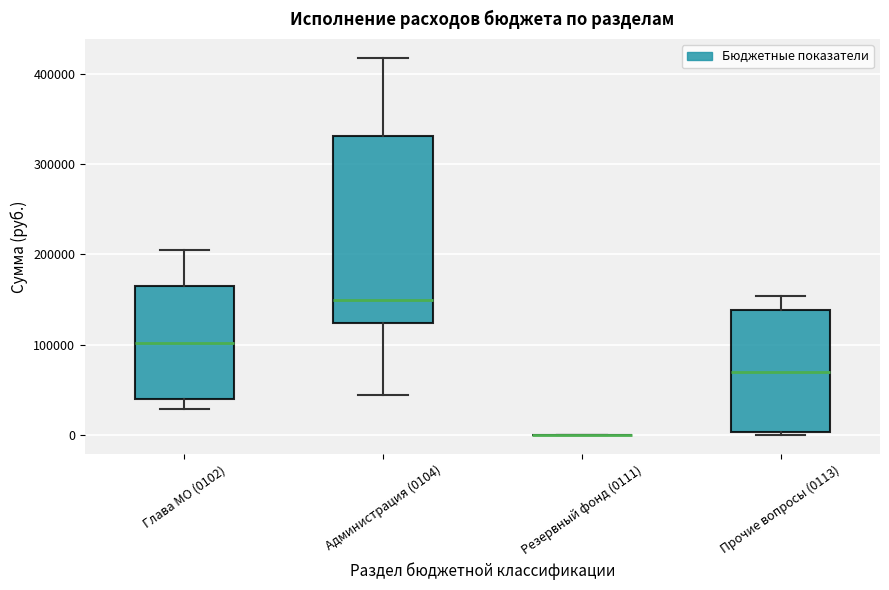

Which box is the tallest, from its lower edge to its upper edge?

Администрация (0104)